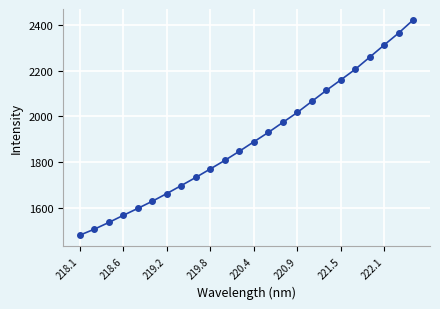

What is the difference between the second highest and minimum values?

887.6